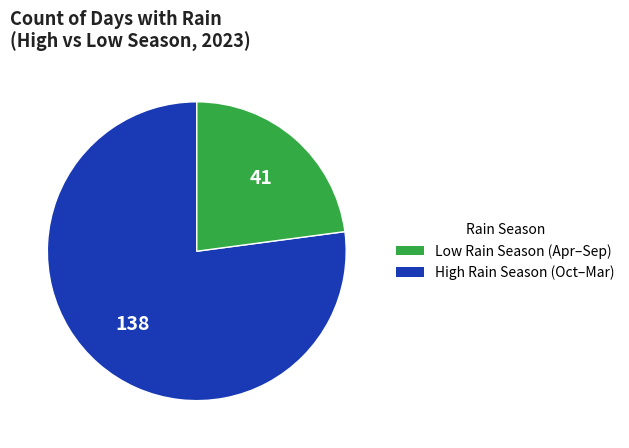

Does any single category account for the majority?

Yes